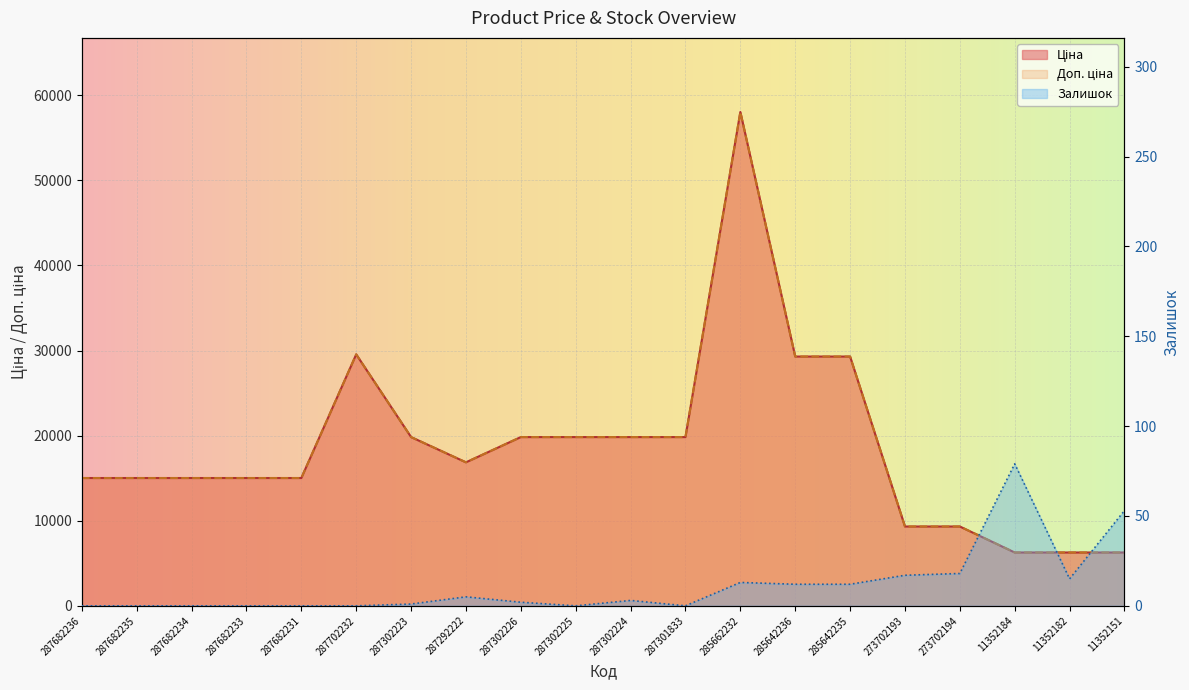

List the series in order of their peak value, highest first.

Ціна, Доп. ціна, Залишок